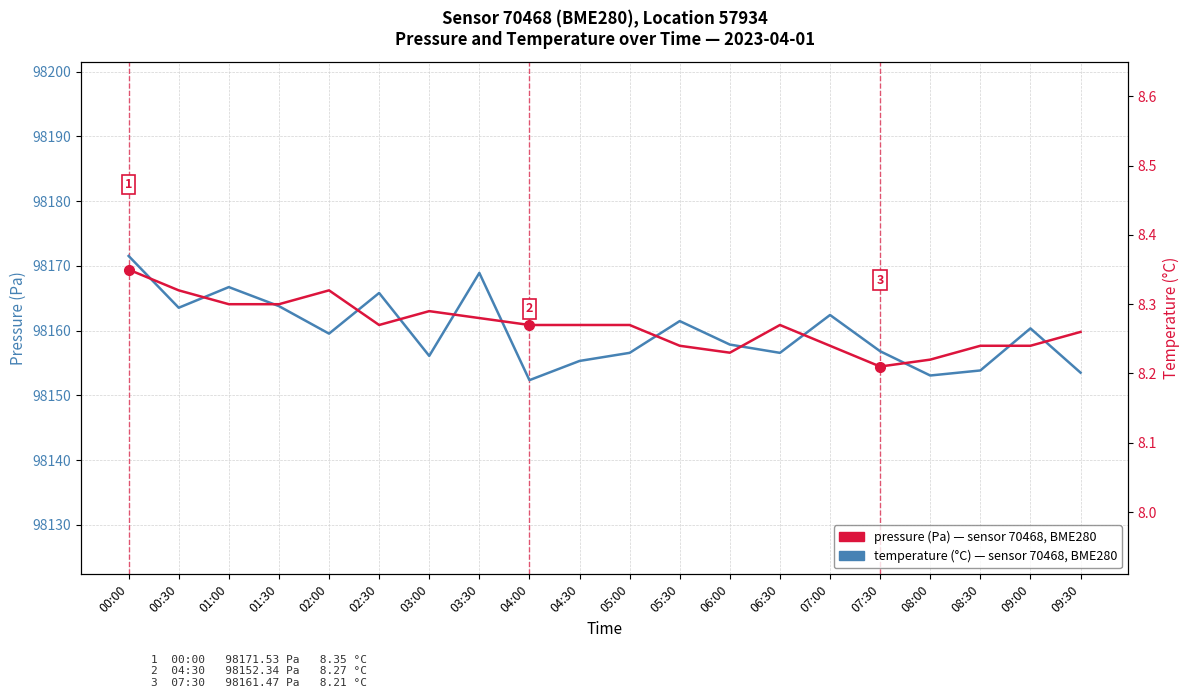

List the series in order of their overall mean, lowest first.

temperature (°C), pressure (Pa)